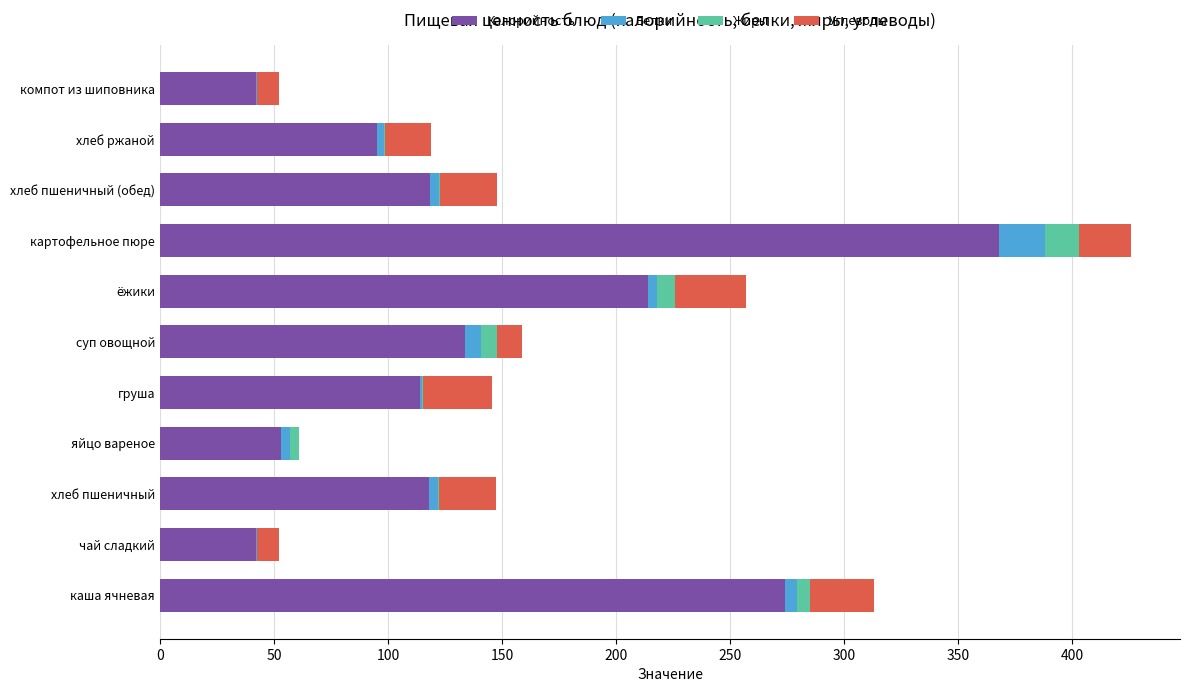

True or false: Калорийность has a value of 16.2 at яйцо вареное.

False